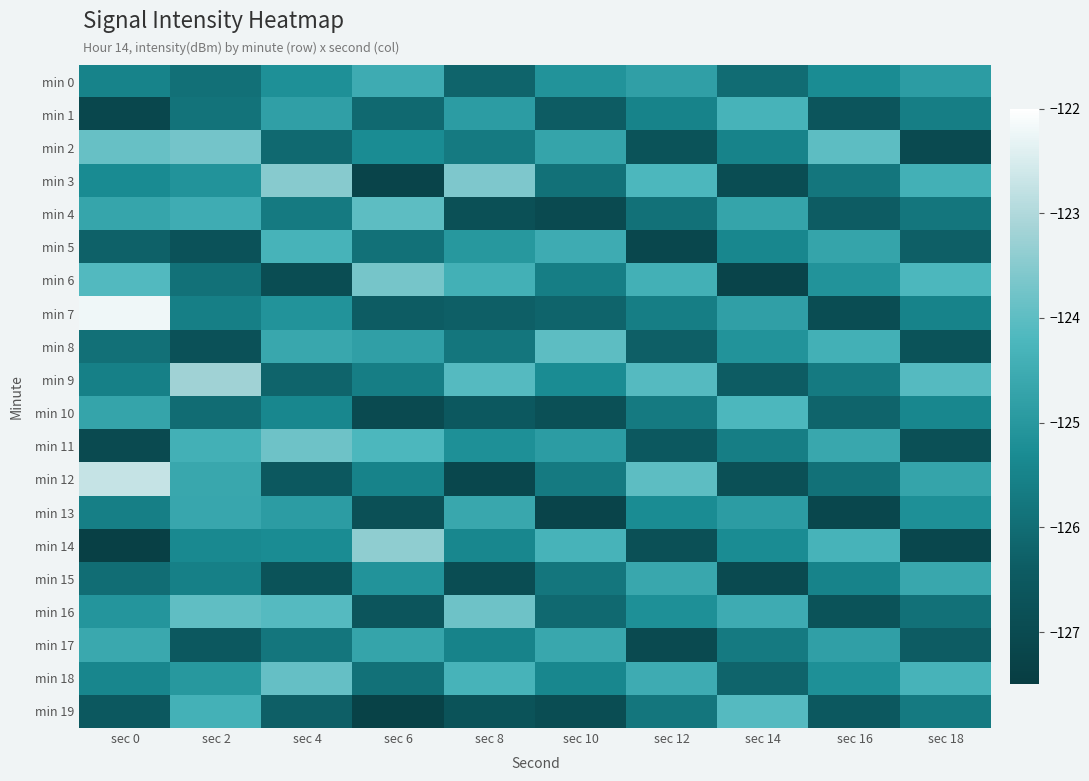

Count the number of data series in this chart.

20